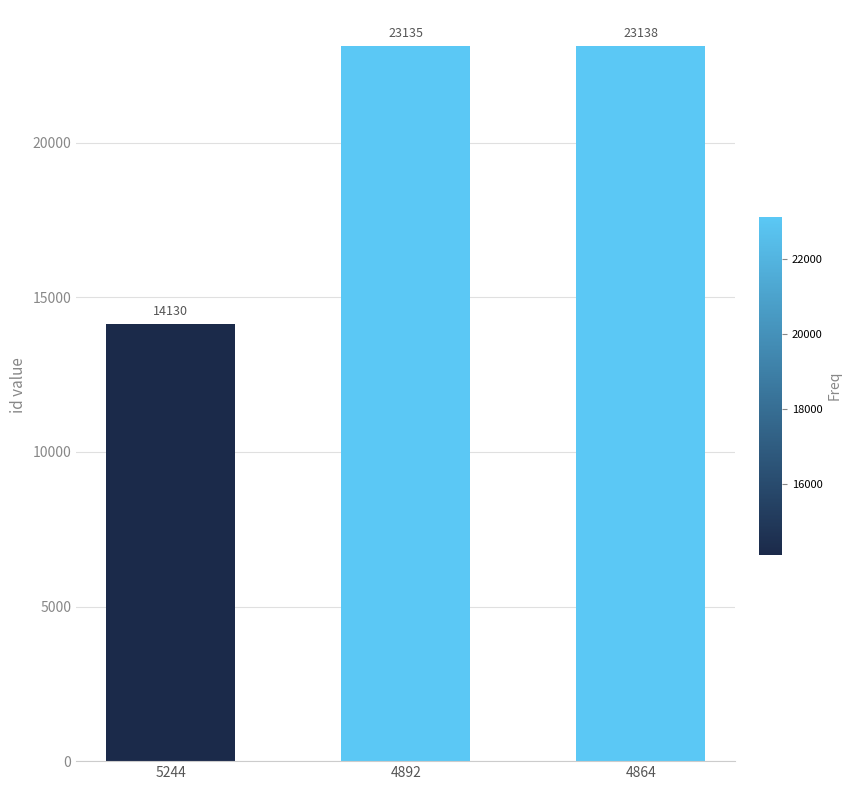

How many bars are there in total?

3